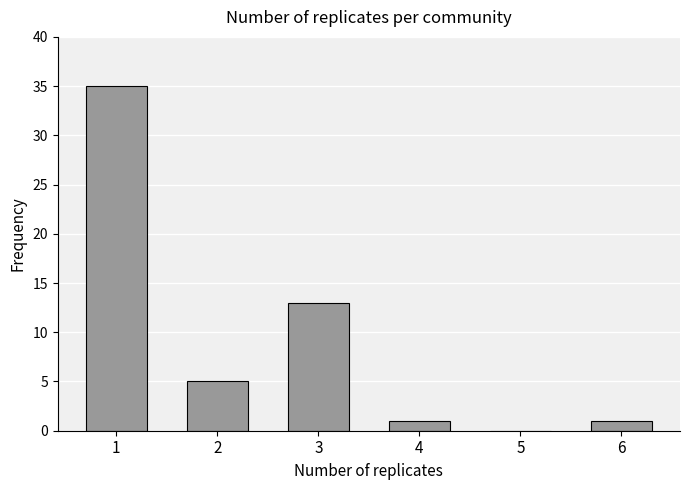

True or false: the data shows 0 at 5.

True